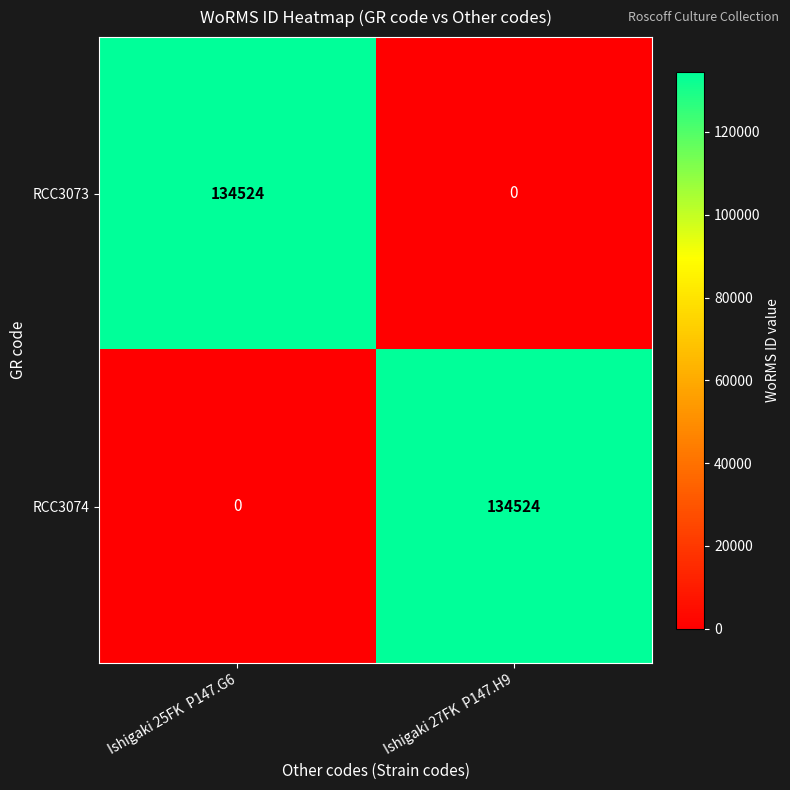

How many distinct data groups are displayed?

2